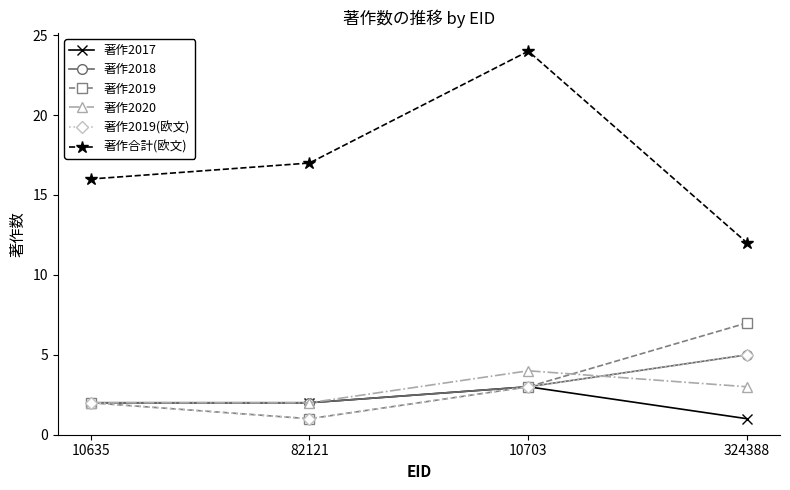

What is the minimum value for 著作2020?

2